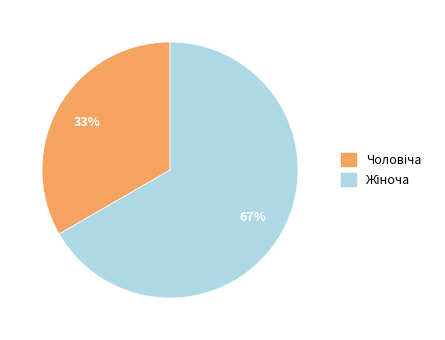

Count the number of slices in the pie.

2